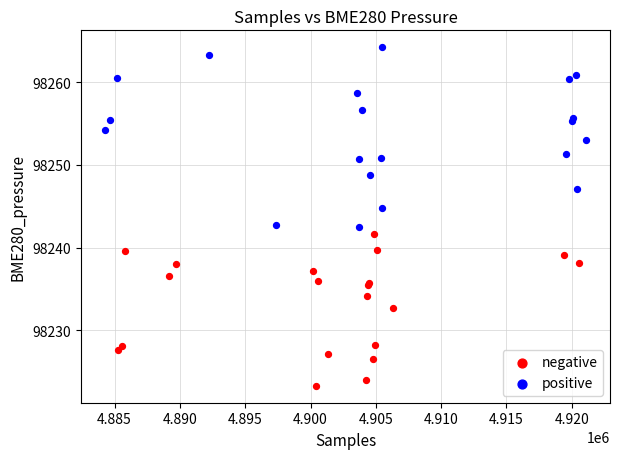

Which series has the widest spread of Y values?

positive